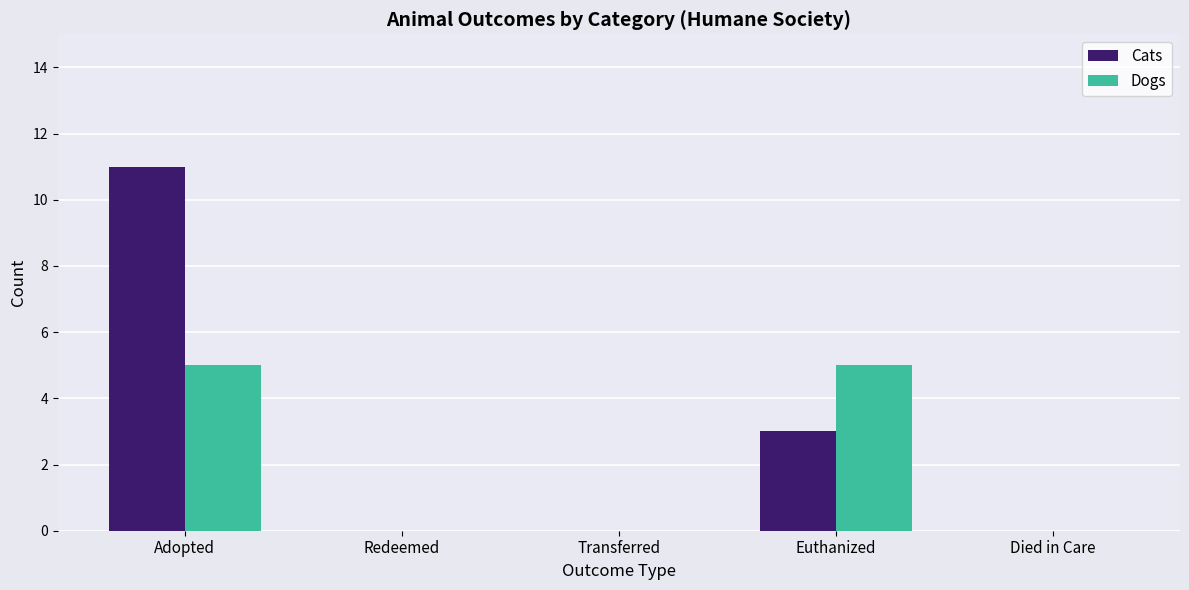

What is the sum of the Dogs values at Redeemed and Euthanized?

5